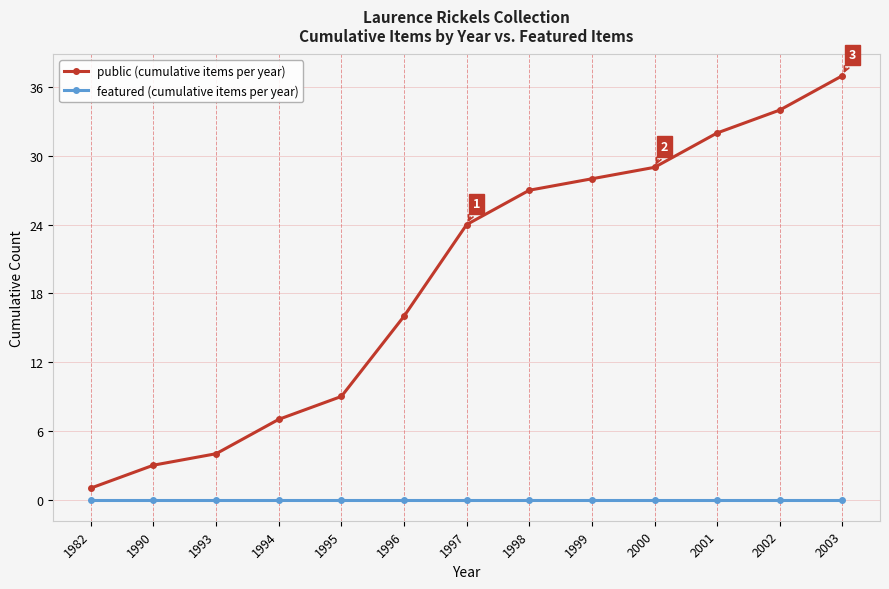

What is the spread (max minus min) of values at 2001?

32